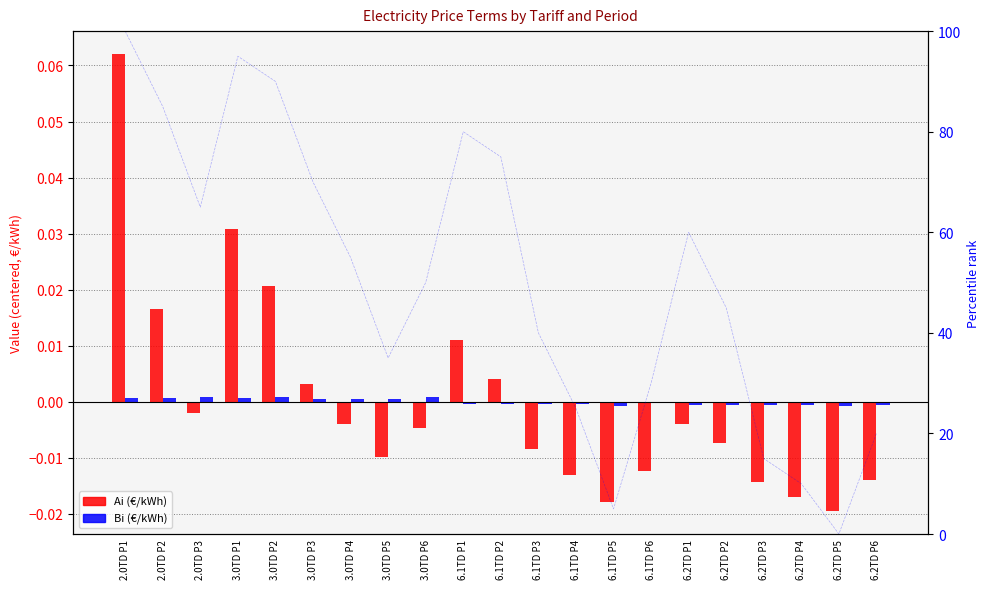

Is it true that Ai (€/kWh) equals 0.0 at 6.1TD P2?

True